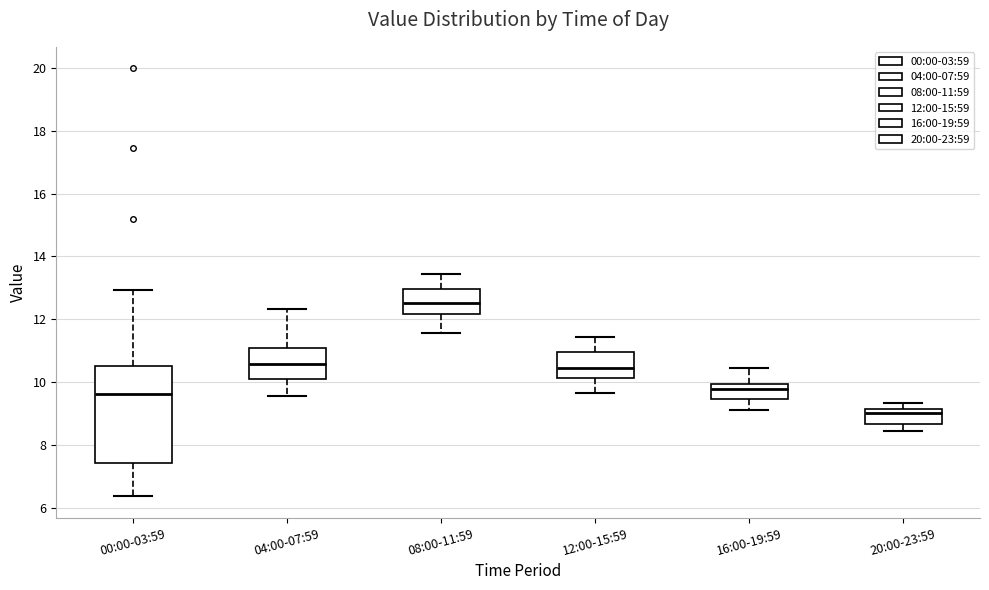

Where is the lower edge of the box for 04:00-07:59 on the y-axis? The values are not printed on the chart, so give them approximately, as read against the axis.

10.0